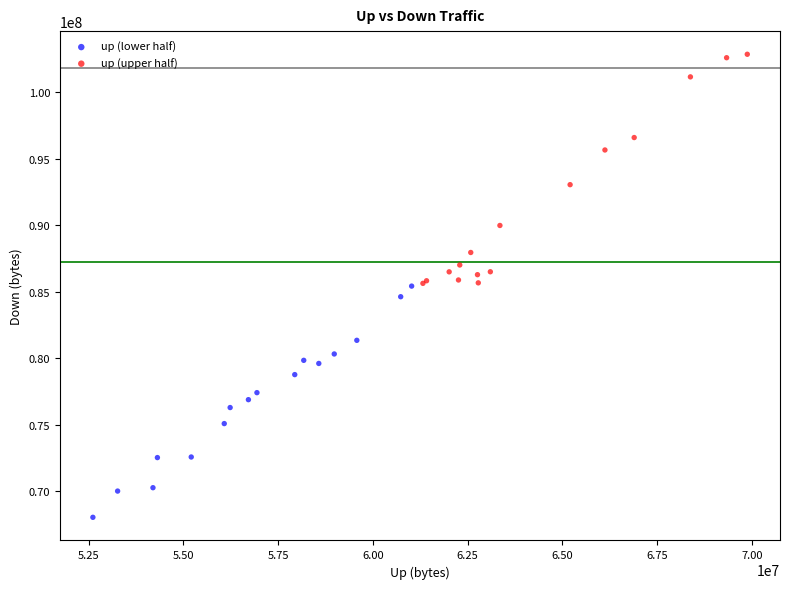

Which series contains the lowest Y value?

up (lower half)